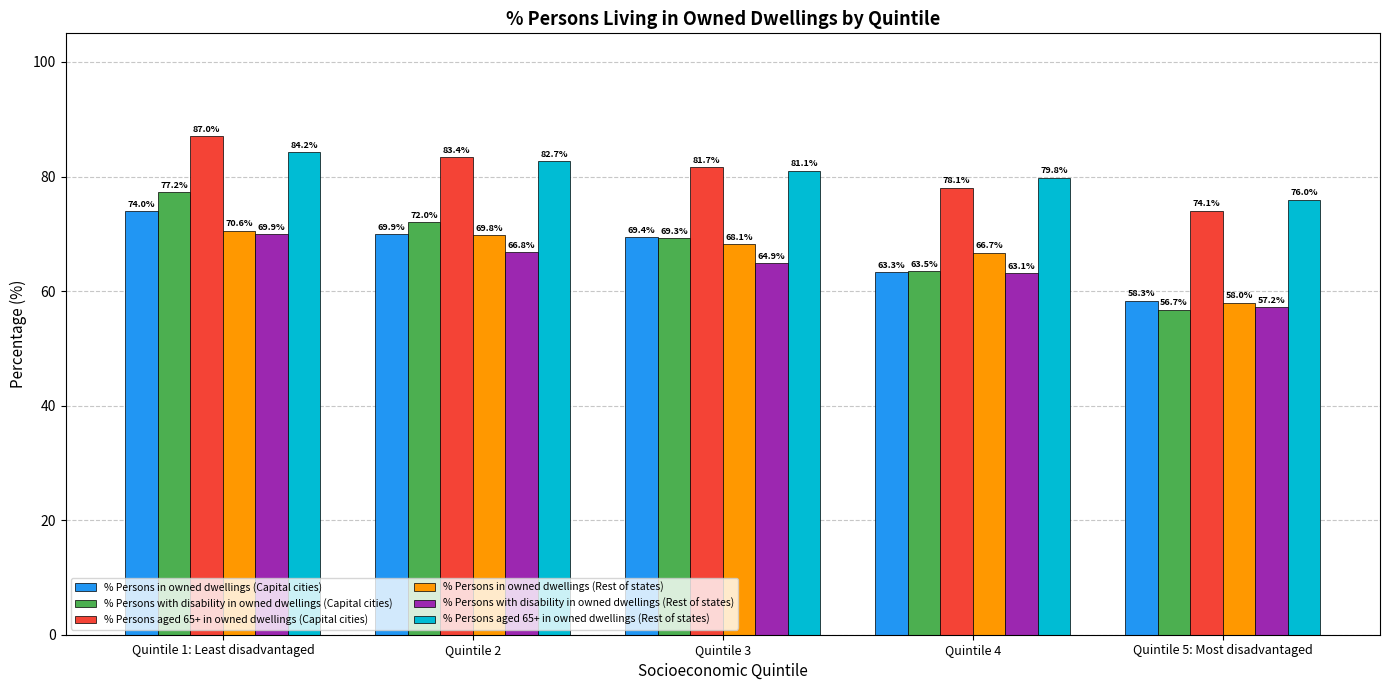

What value does the % Persons in owned dwellings (Capital cities) series have at Quintile 2?

69.9